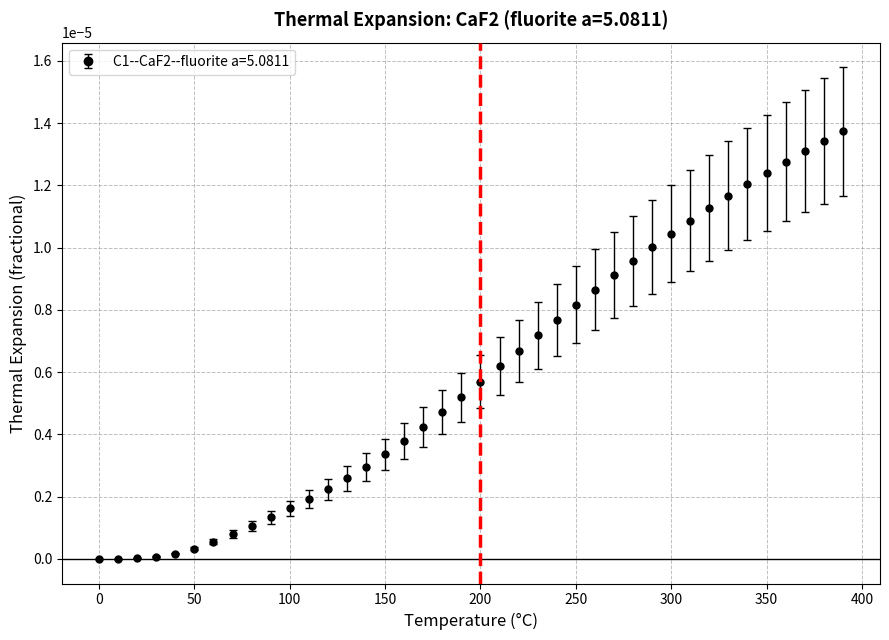

Does the chart have visible grid lines?

Yes